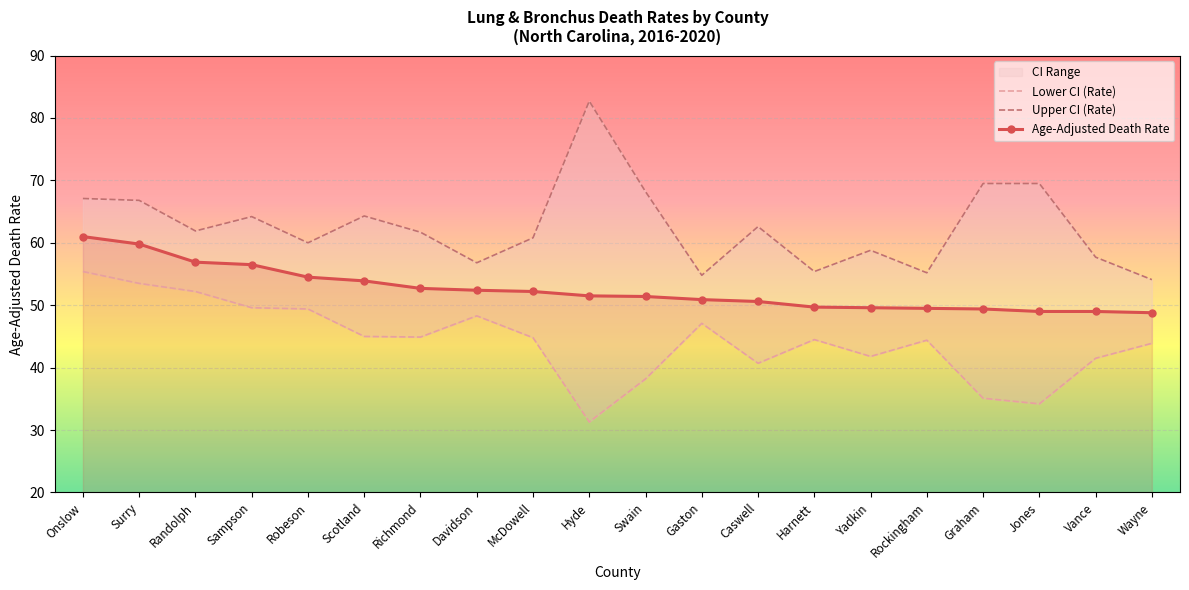

What is the difference between the second highest and minimum values in the Lower CI (Rate) series?

22.2